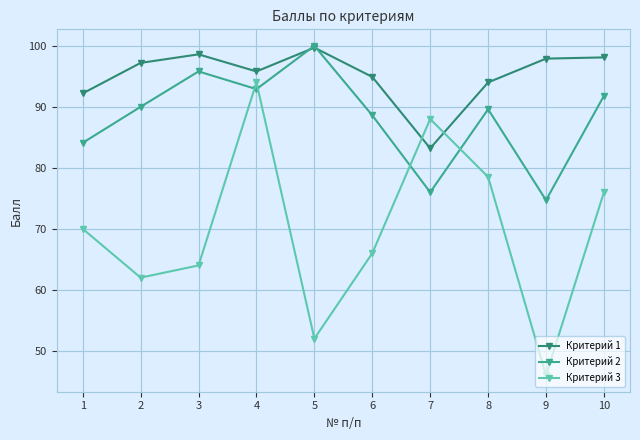

What is the difference between the second highest and second lowest values in the Критерий 1 series?

6.4